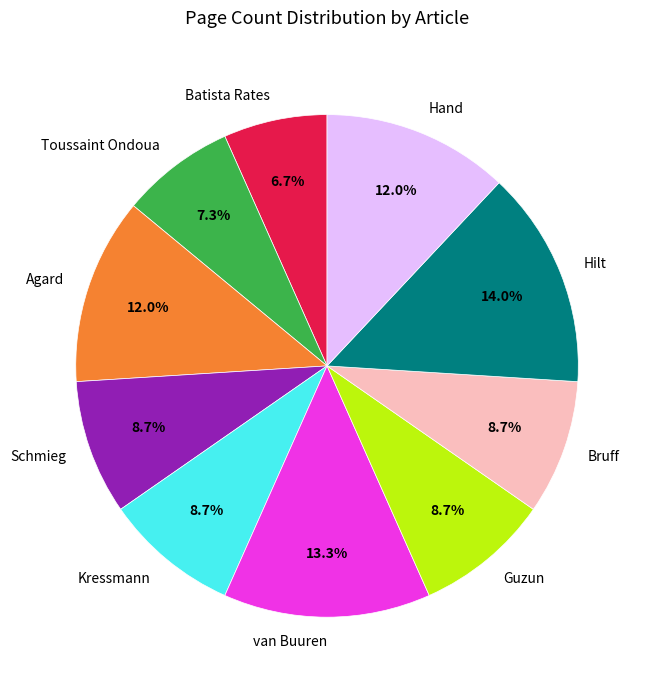

Does any single category account for the majority?

No